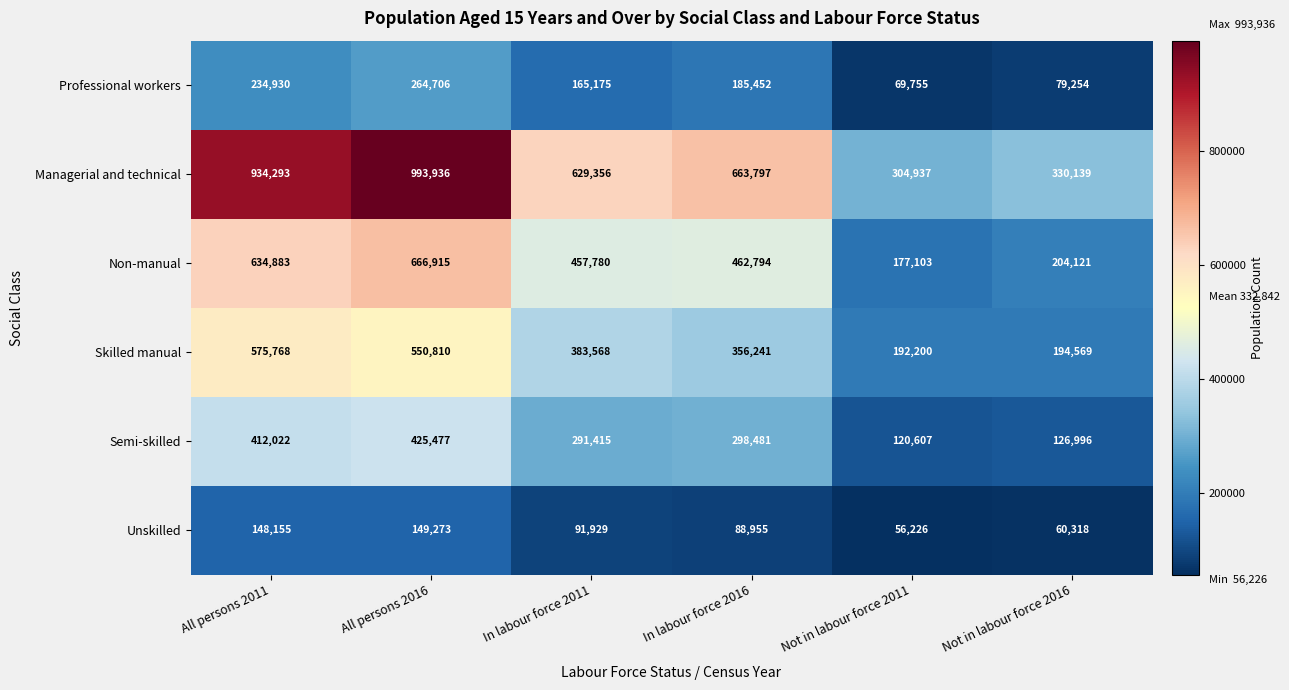

What is the greatest value displayed?

993936